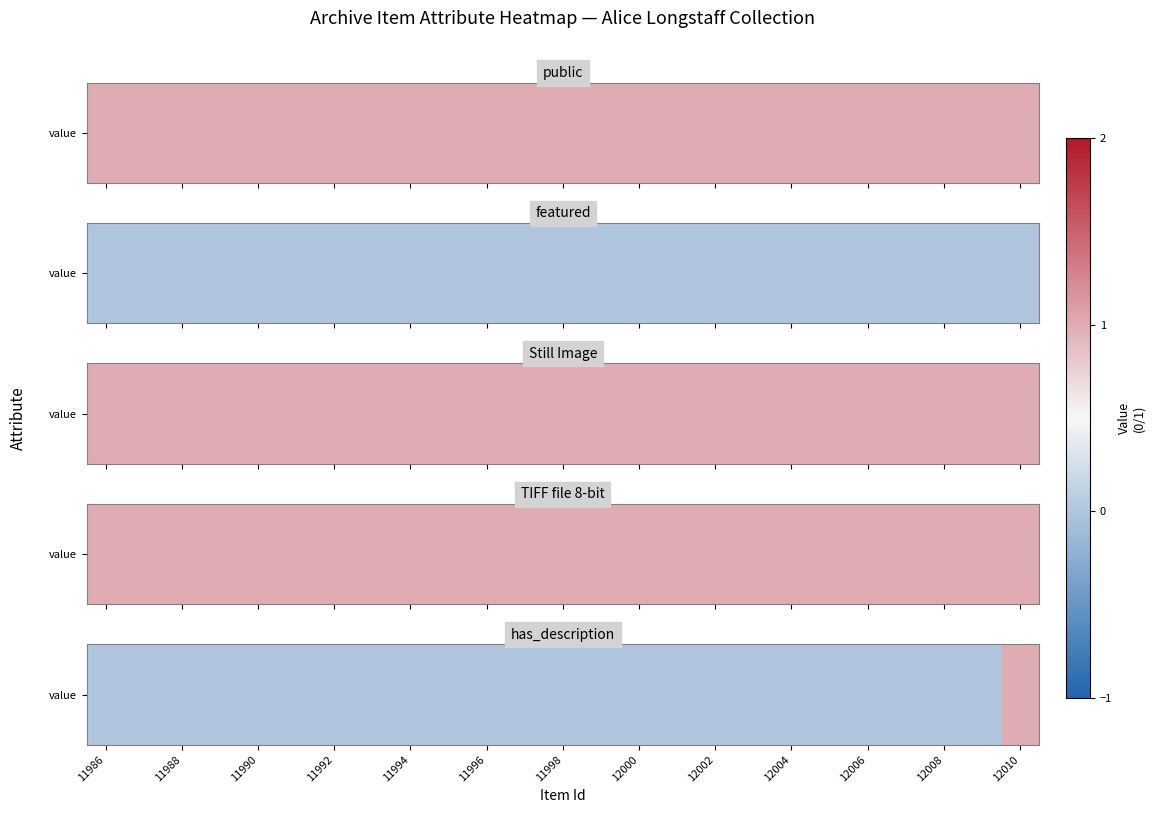

True or false: the data shows 1 at 11996.

False